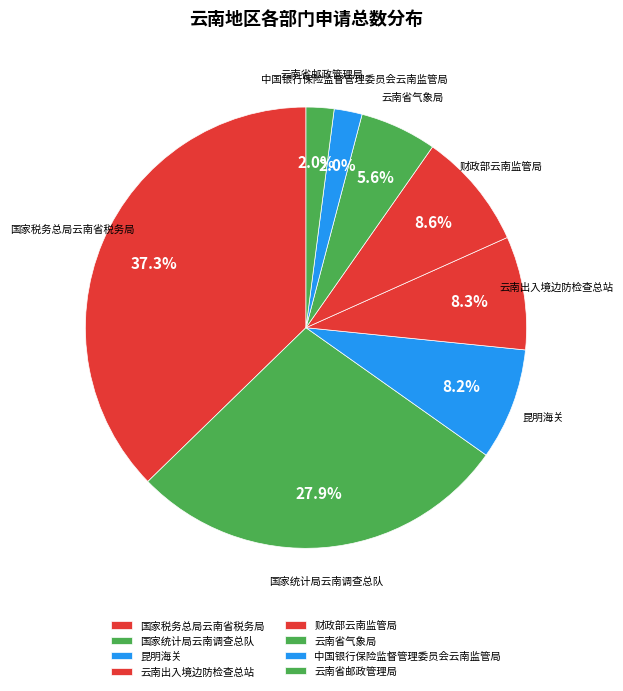

What percentage is NOT represented by 云南省气象局?

94.4%